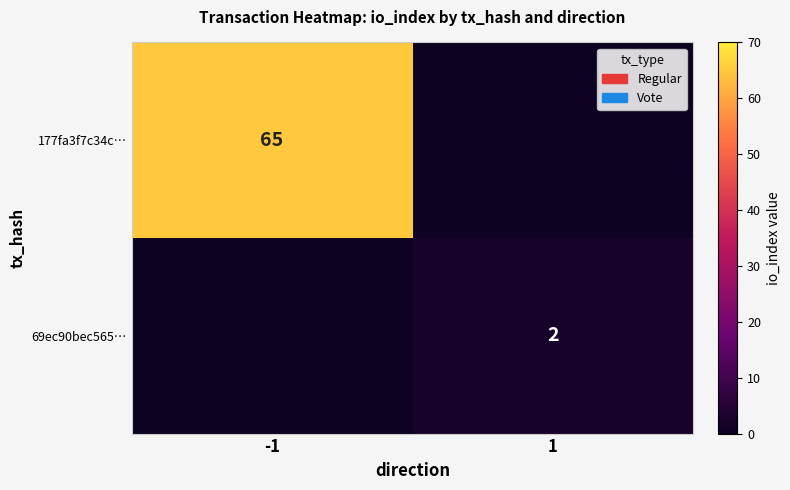

Is the value of 177fa3f7c34c… at -1 greater than the value of 69ec90bec565… at 1?

Yes